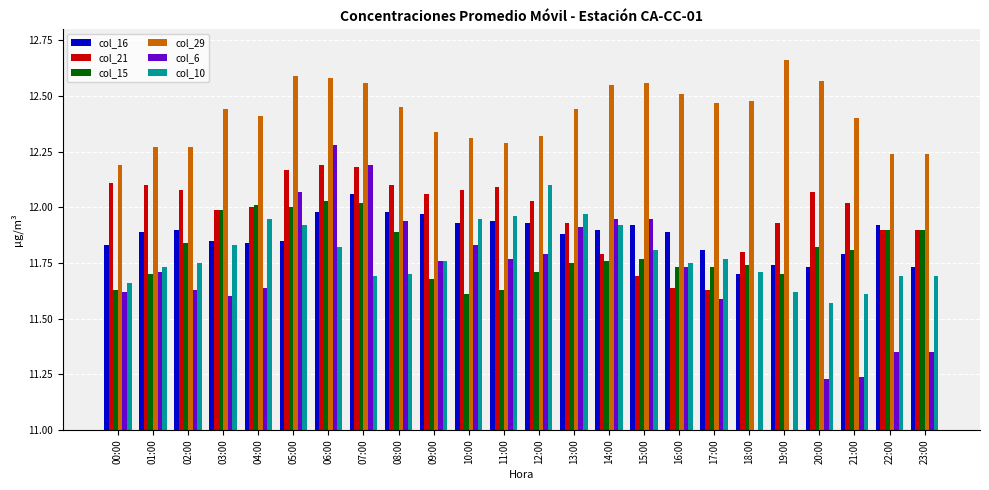

True or false: col_6 has a value of 12.2 at 07:00.

True